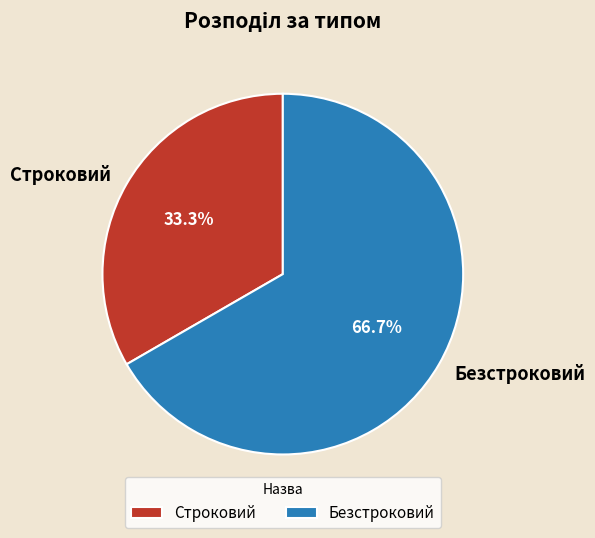

Is the sum of Строковий and Безстроковий greater than half?

Yes